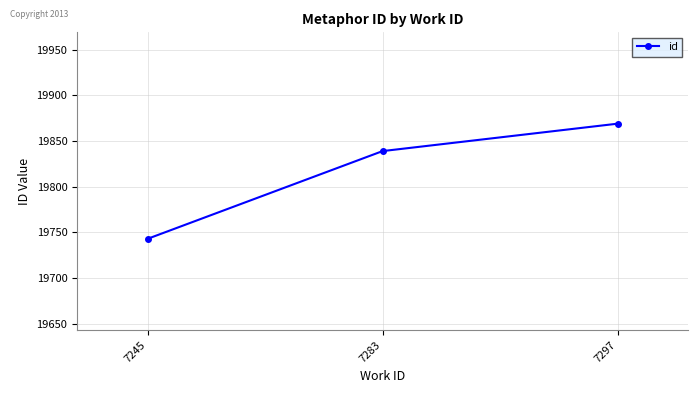

What is the minimum value shown in the chart?

19743